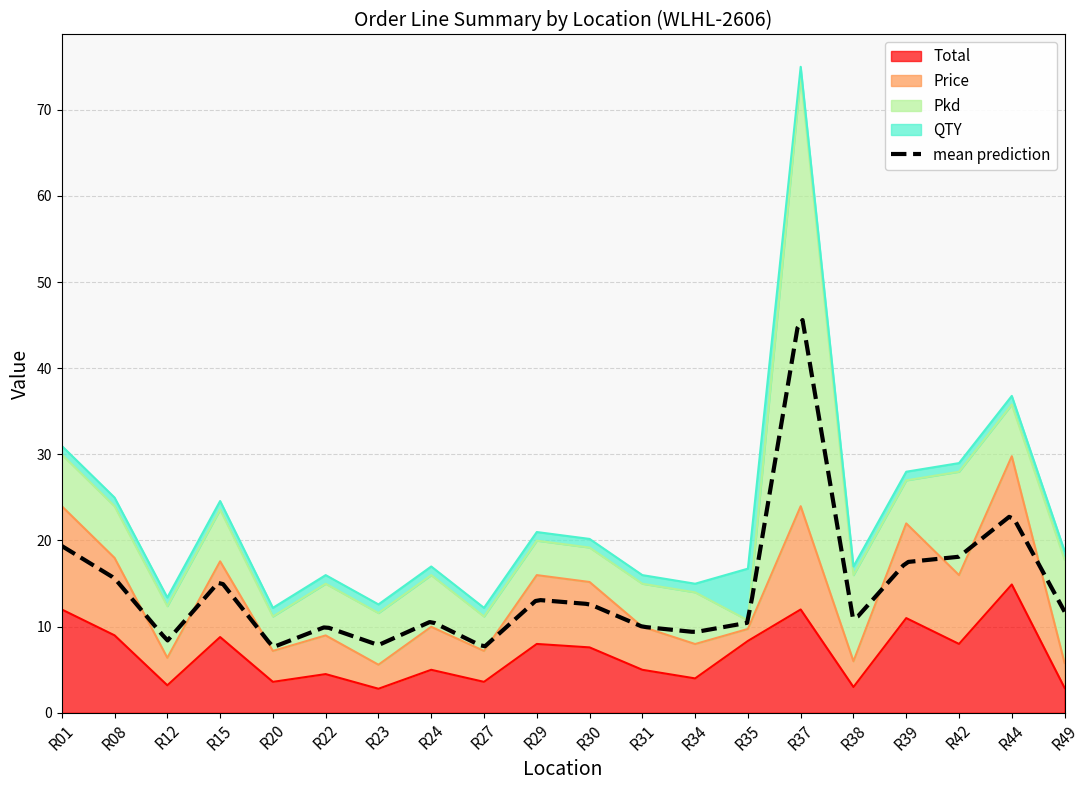

Which category has the highest value in the Total series?

R44